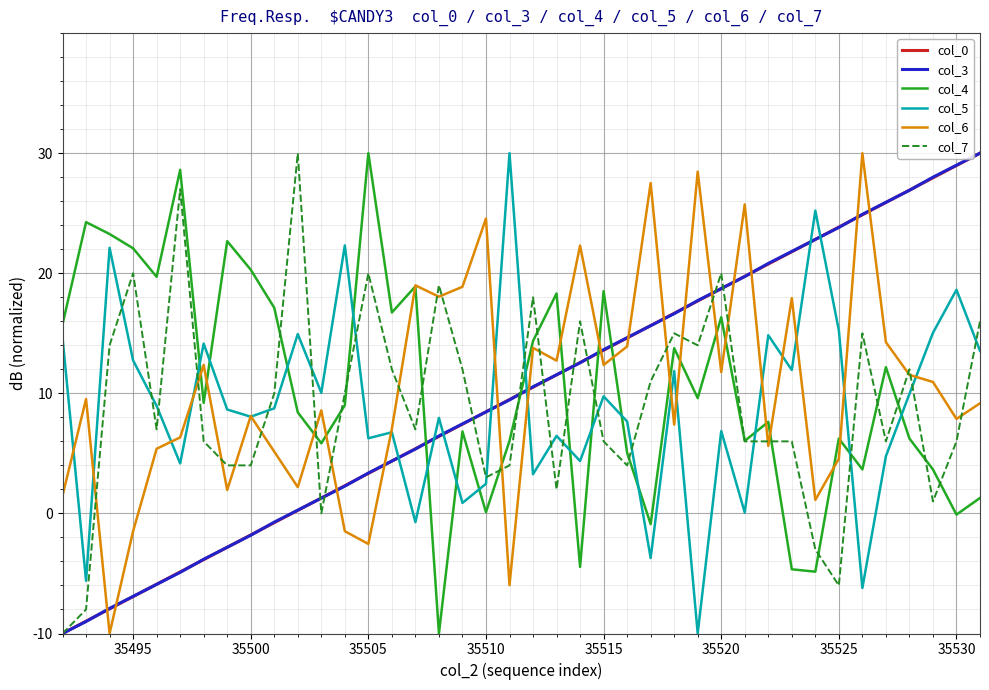

True or false: col_7 and col_5 cross at least once.

True